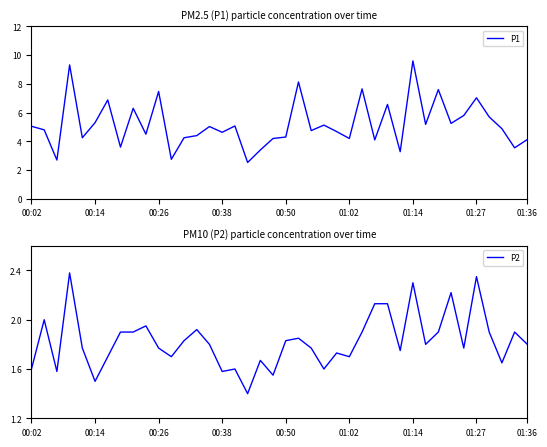

The P2 series shows 0.6 at 00:14. True or false?

False